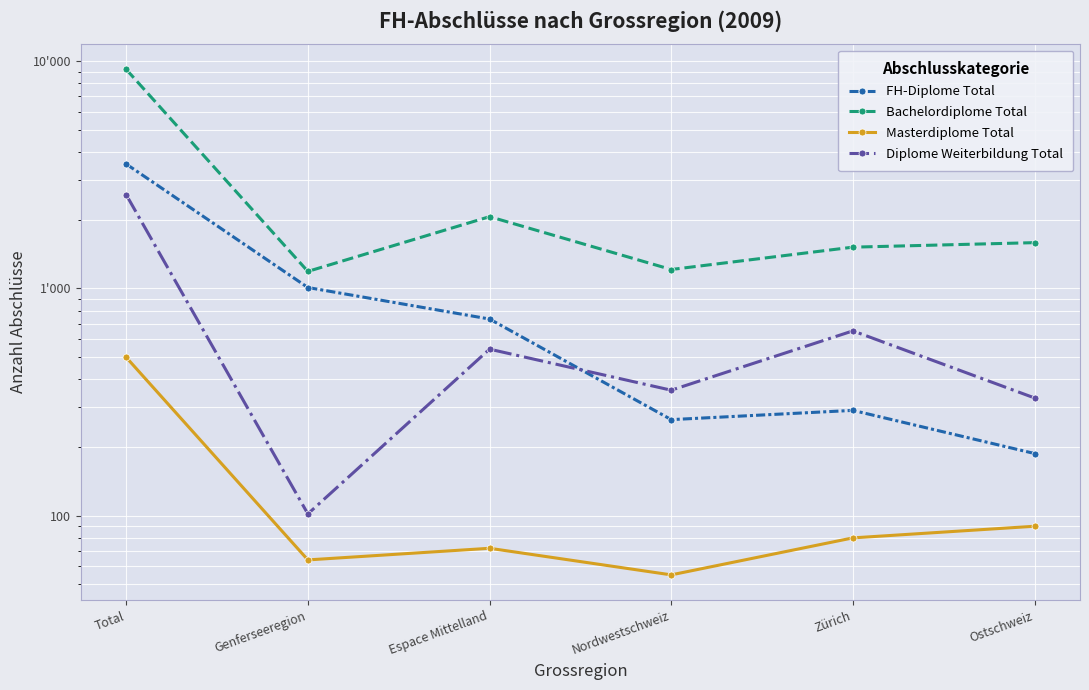

What is the total value across all series at Genferseeregion?

2365